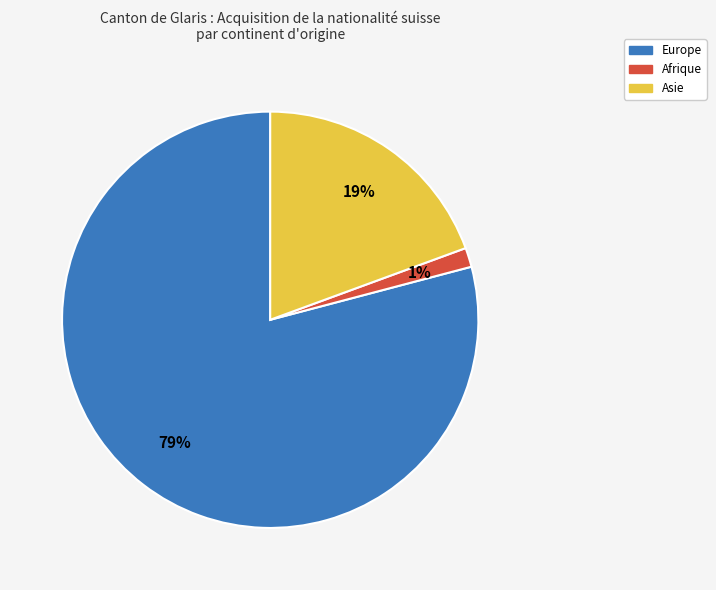

To the nearest percent, what is the average slice percentage?

33%